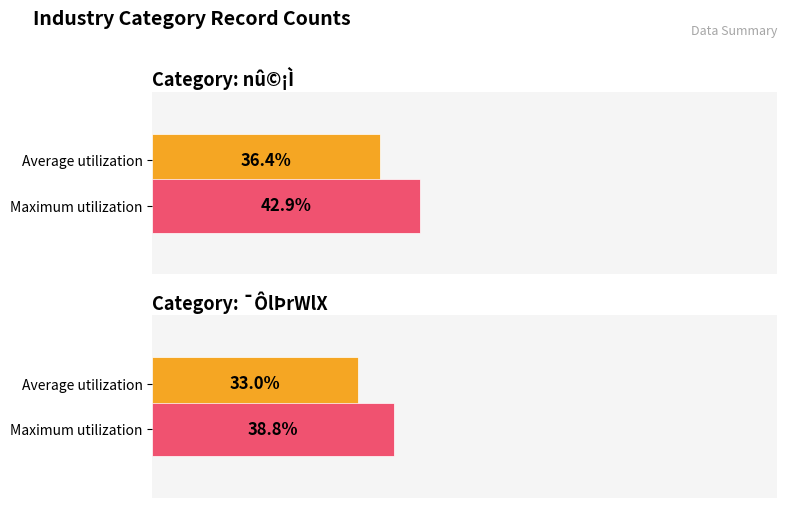

List the series in order of their peak value, lowest first.

Average utilization, Maximum utilization